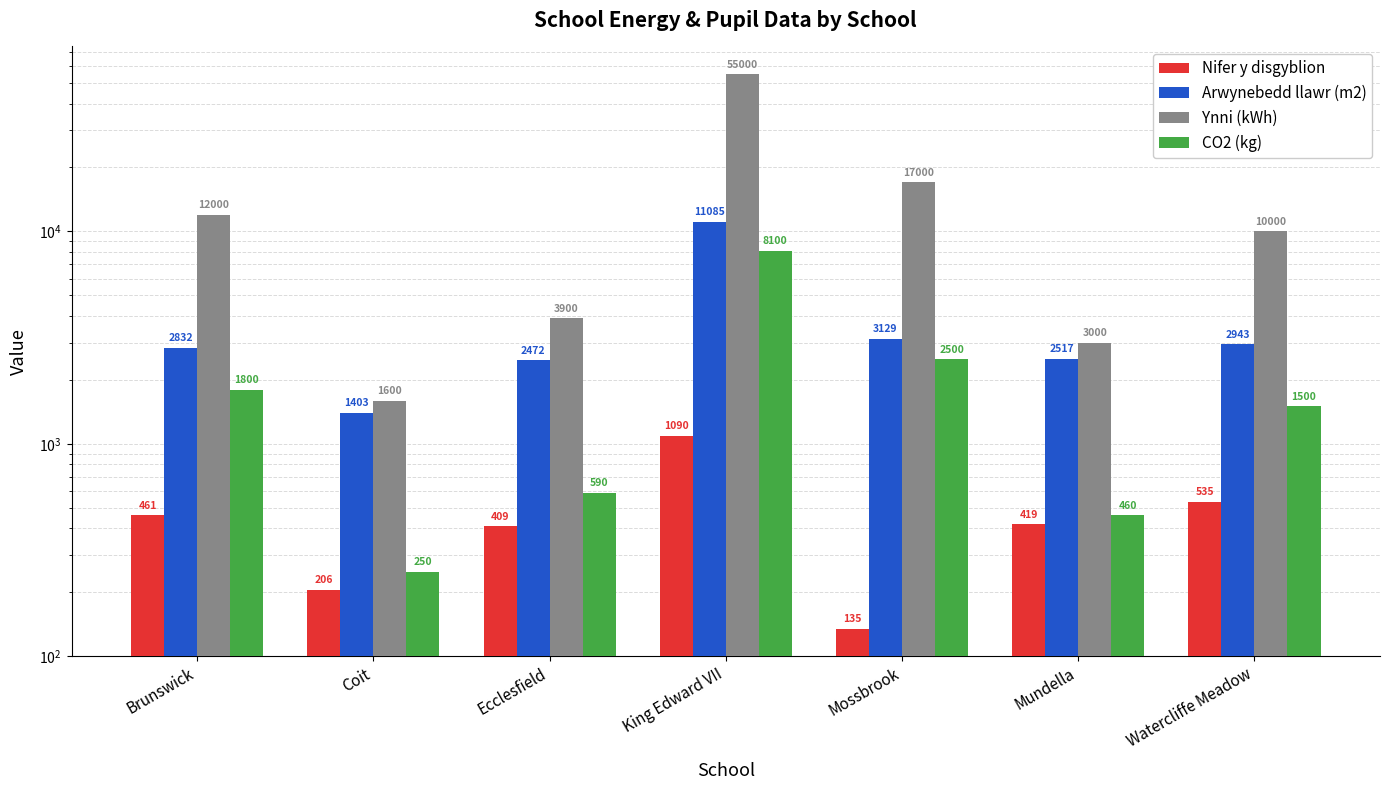

At how many categories does at least one series exceed 41415?

1